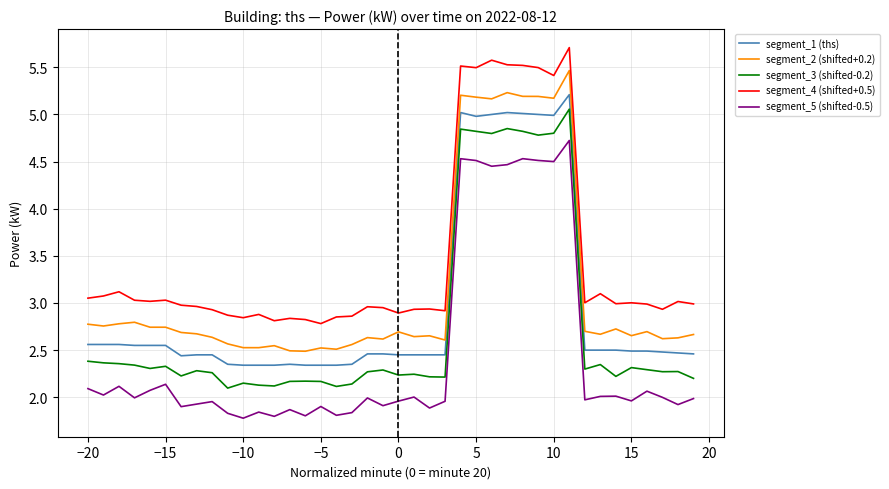

What is the sum of all segment_3 (shifted-0.2) values?

110.6